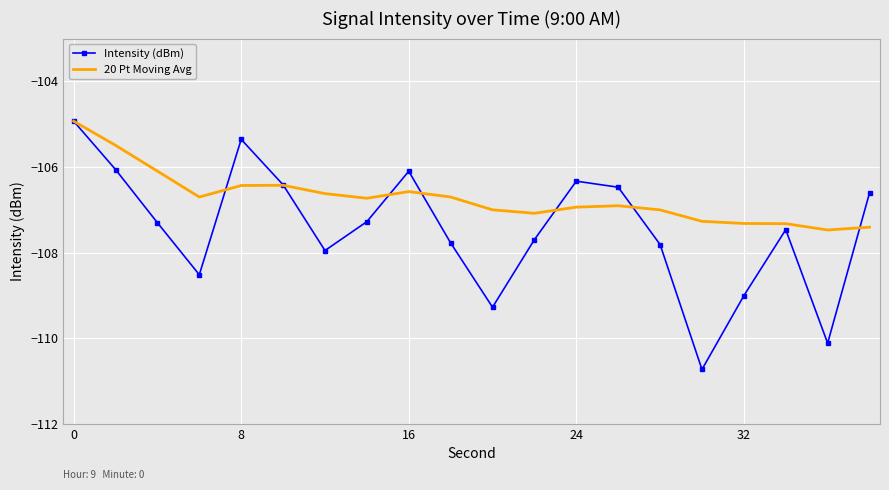

Which series has the widest spread of values?

Intensity (dBm)